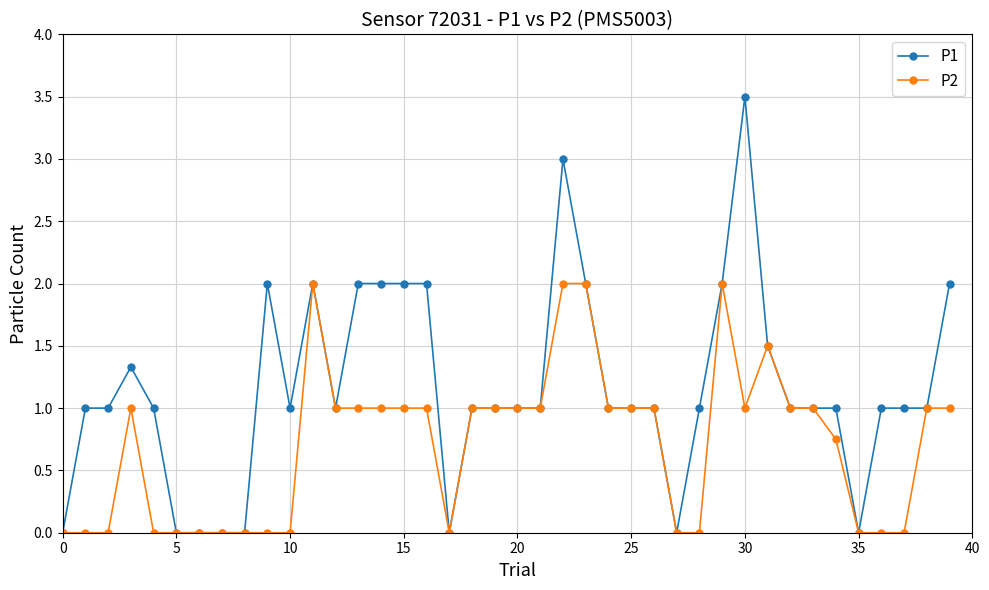

Count the number of data series in this chart.

2